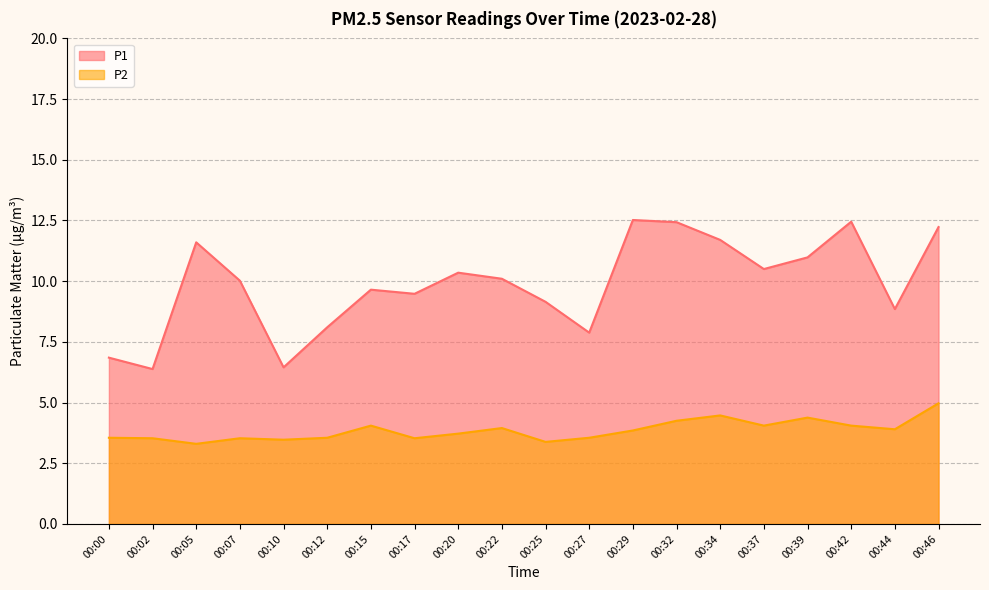

List the series in order of their peak value, highest first.

P1, P2